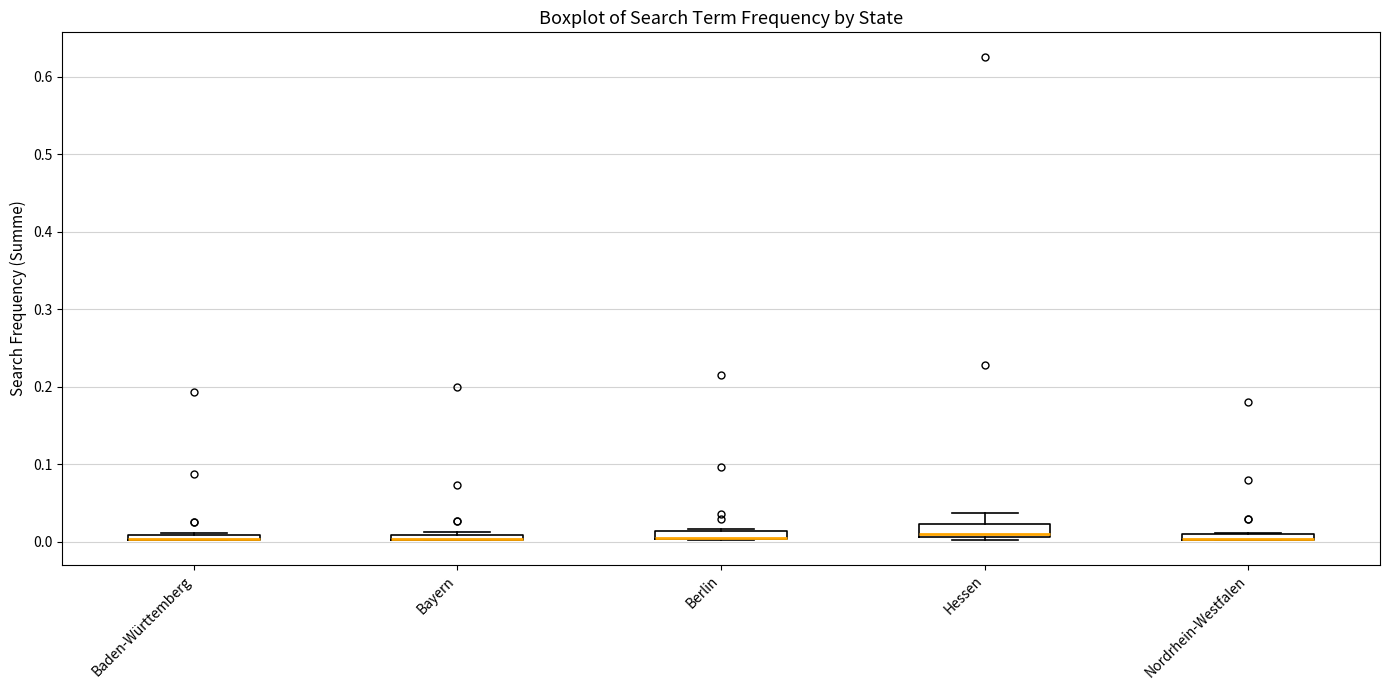

Where is the upper edge of the box for Berlin on the y-axis? The values are not printed on the chart, so give them approximately, as read against the axis.

0.01